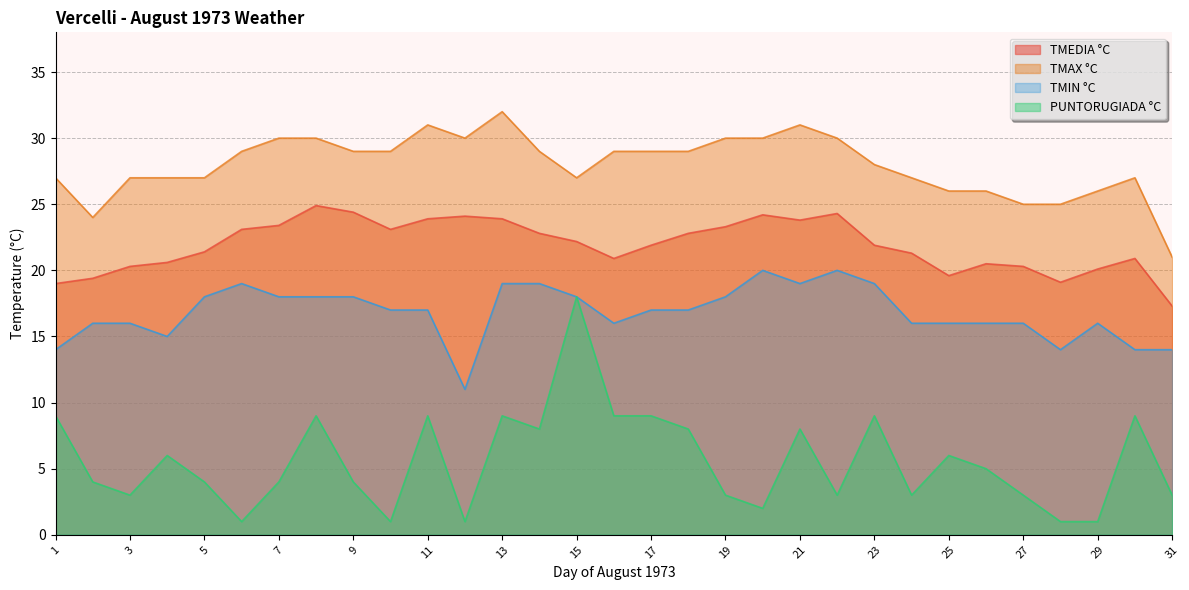

What is the greatest value displayed?

32.0